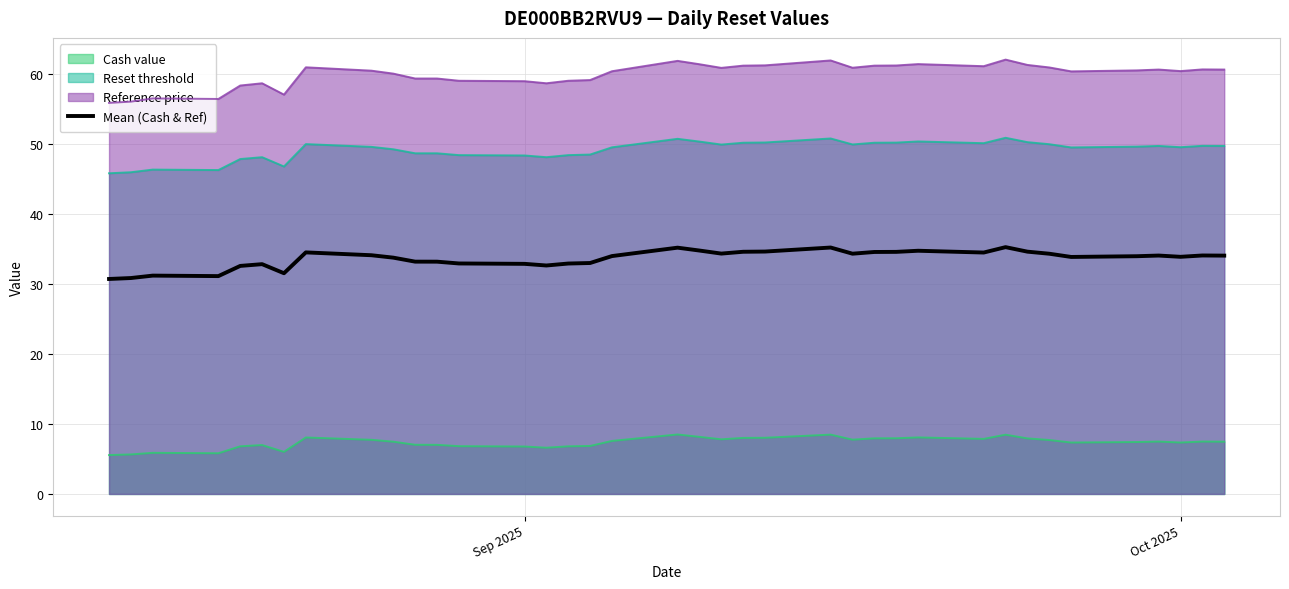

How many interior local peaks (higher than both neighbors) does the data have?

9